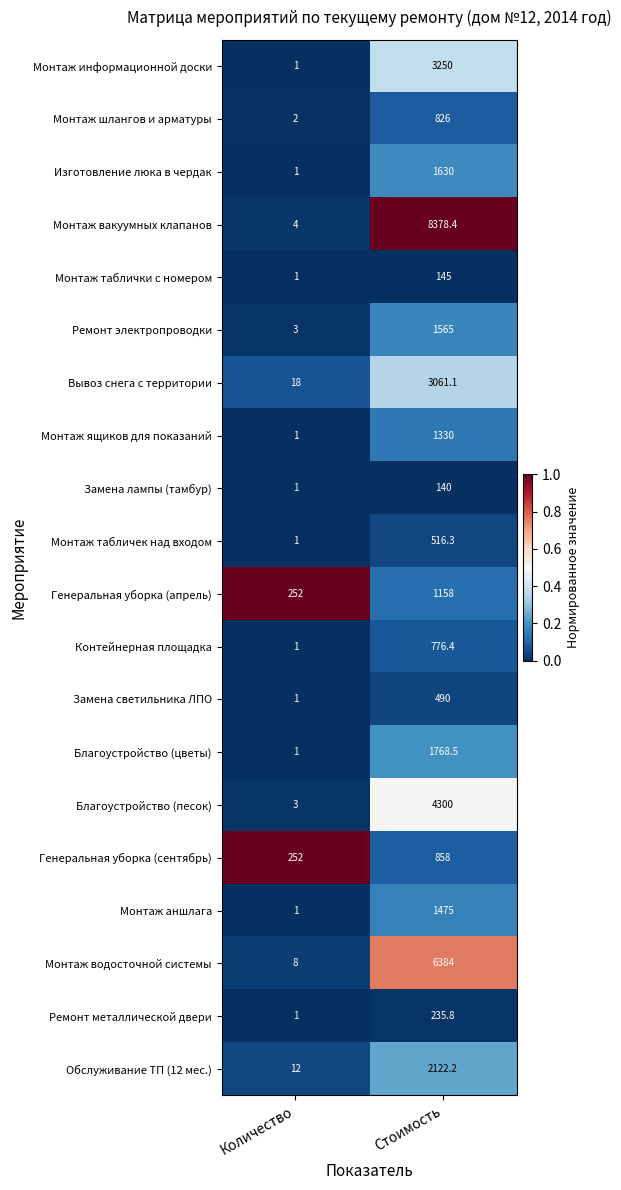

Which series has the largest total across all categories?

Монтаж вакуумных клапанов